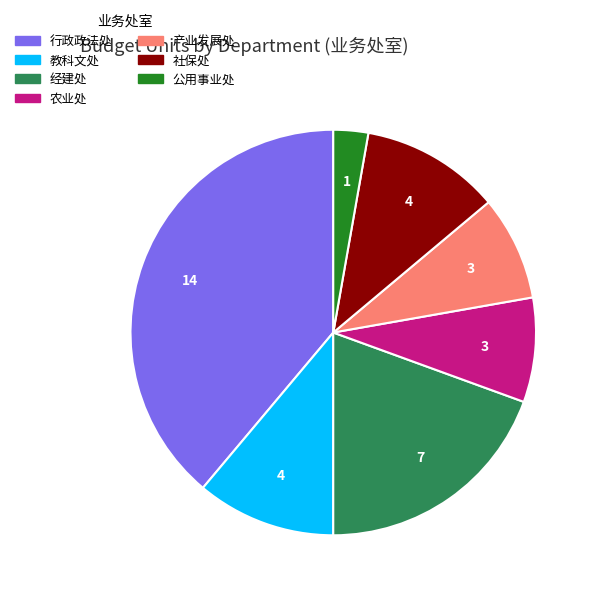

The 行政政法处 slice represents 53% of the pie. True or false?

False